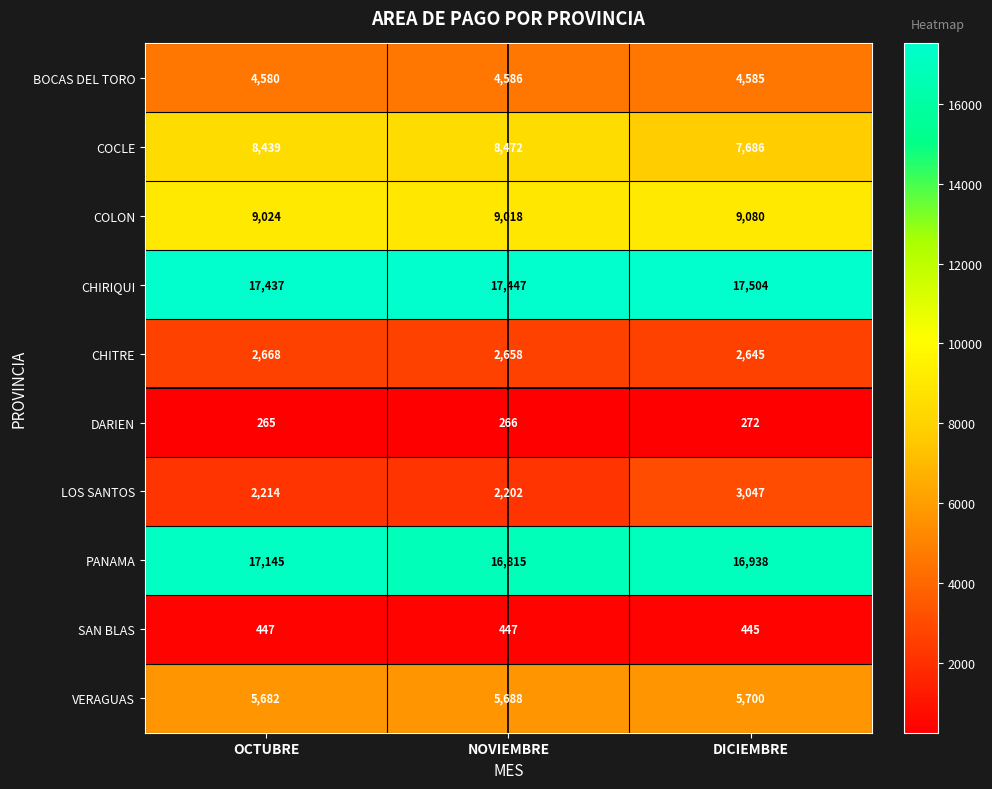

How many distinct data groups are displayed?

10